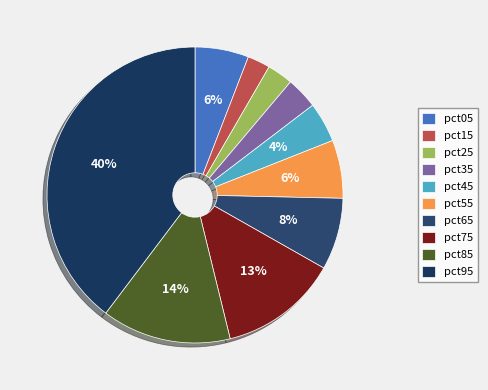

To the nearest percent, what is the average slice percentage?

10%